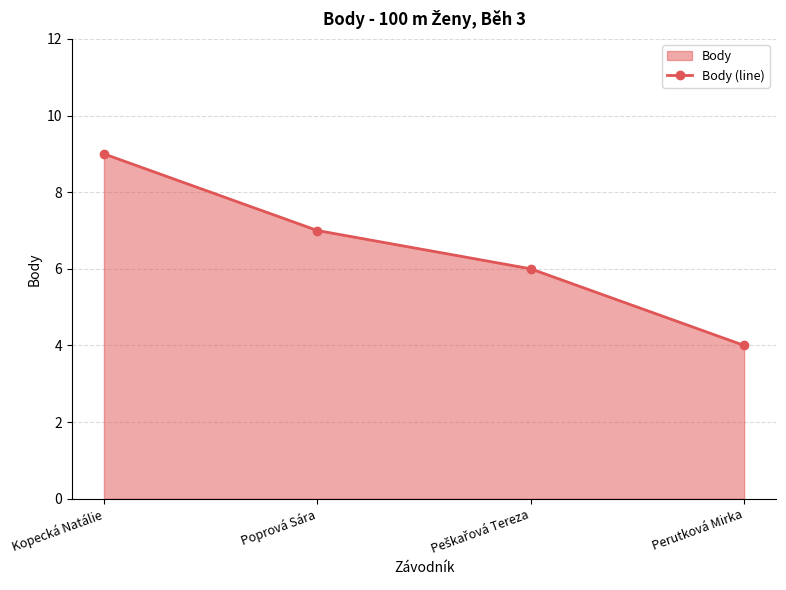

What is the change in value from Poprová Sára to Peškařová Tereza?

-1